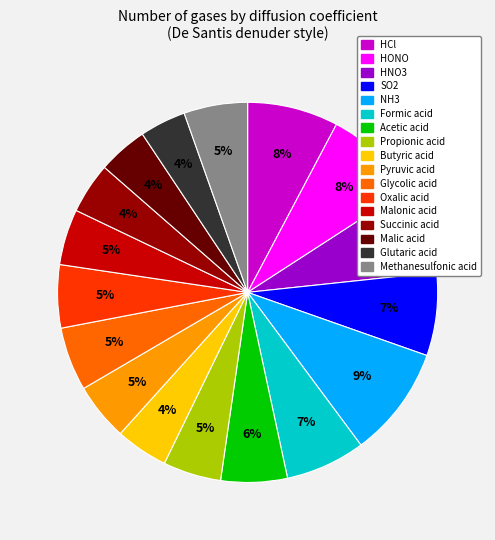

What percentage is the Pyruvic acid slice, to the nearest percent?

5%